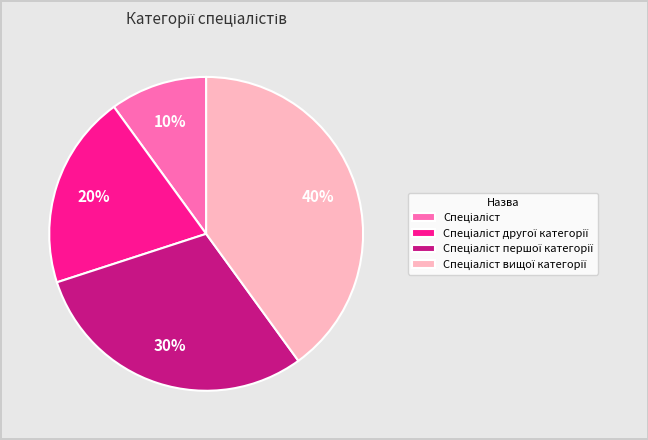

Is there a majority slice in this chart?

No